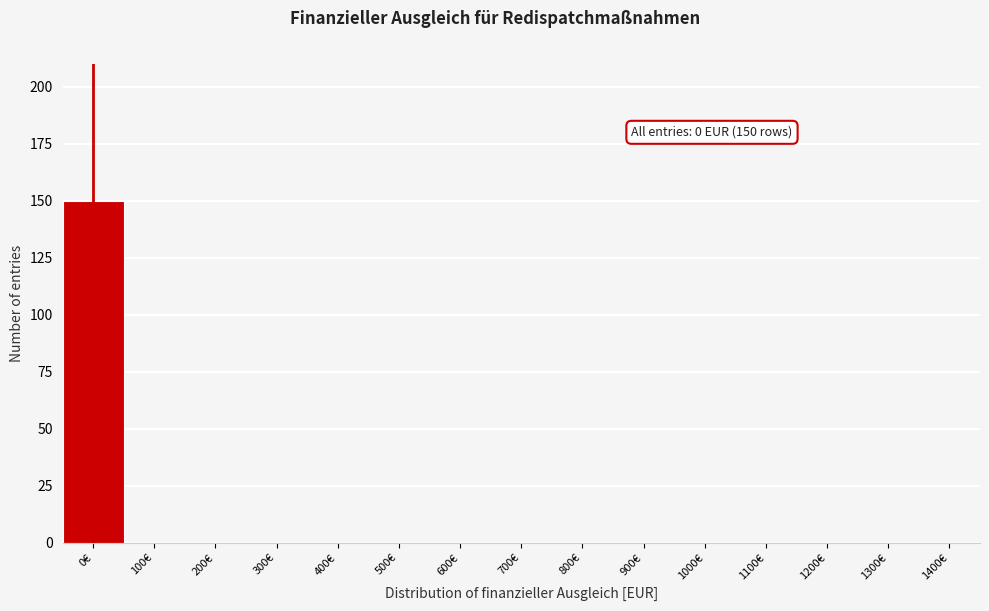

Reading left to right, extract all data points from this chart.

0€=150	100€=0	200€=0	300€=0	400€=0	500€=0	600€=0	700€=0	800€=0	900€=0	1000€=0	1100€=0	1200€=0	1300€=0	1400€=0